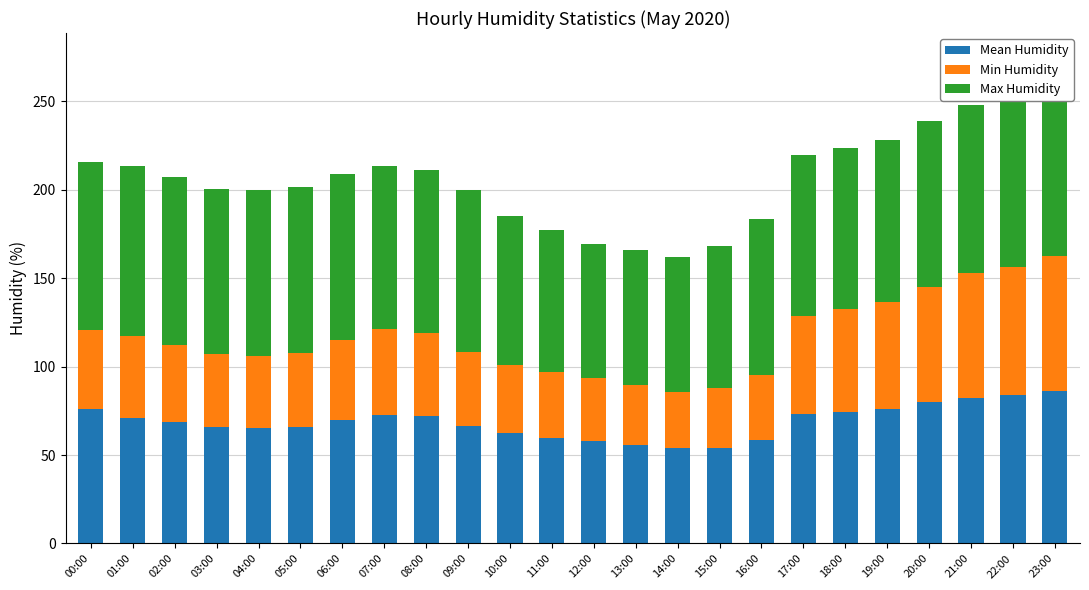

Does the chart contain any negative values?

No